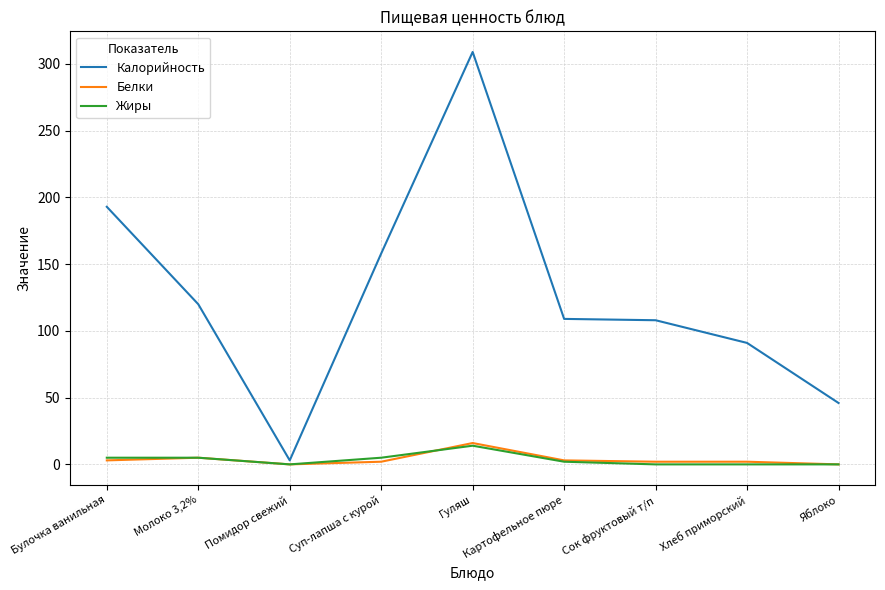

At which category is the sum across all series the highest?

Гуляш